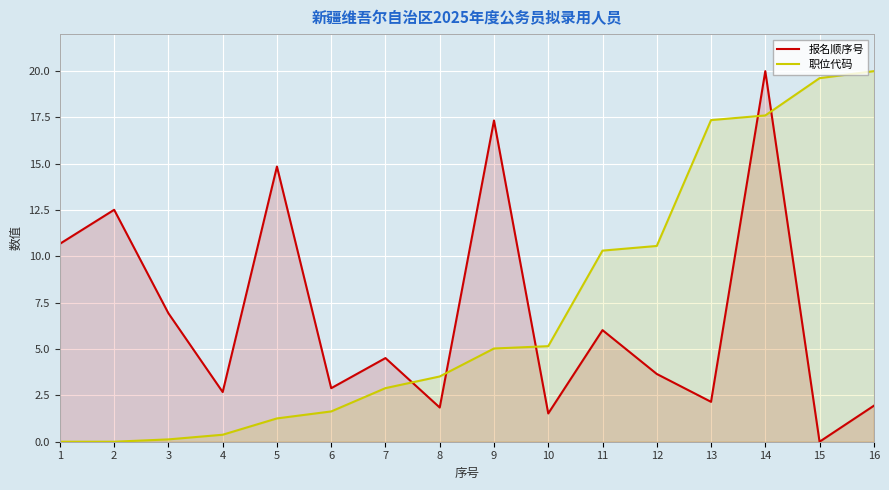

Which category has the lowest value in the 报名顺序号 series?

15